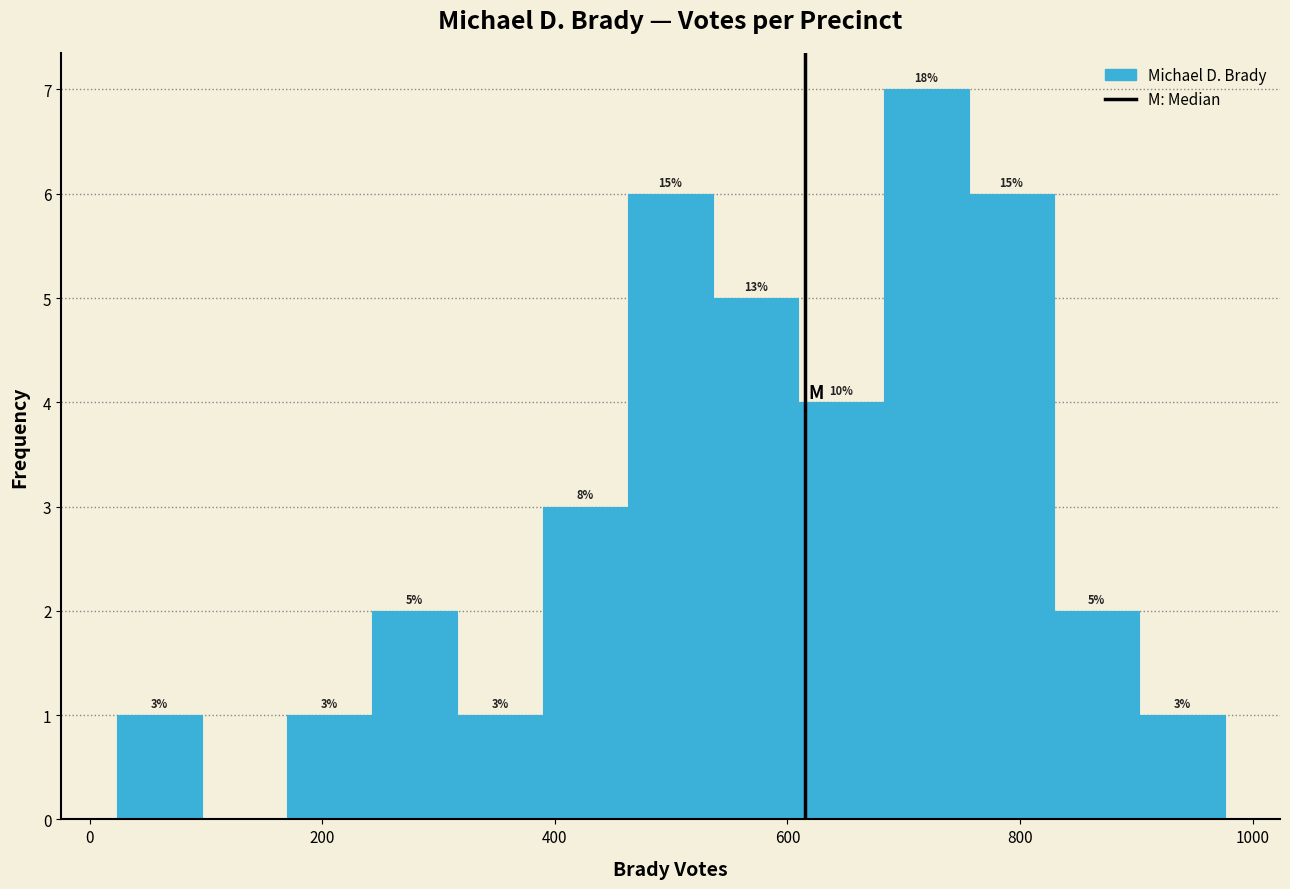

Around what value on the x-axis is the tallest bar? Give the approximate position of its centre, as read against the axis.

720